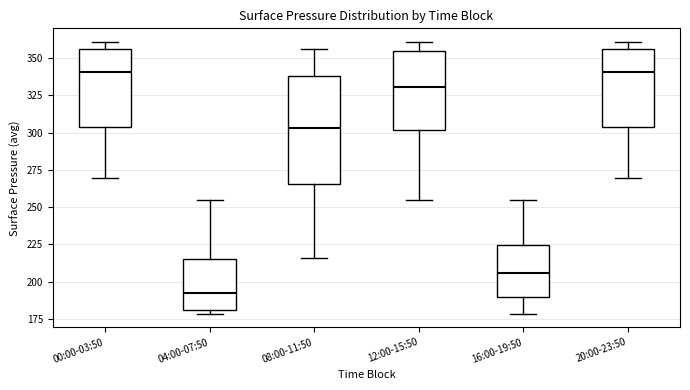

Reading left to right, transcribe this box plot: for each box, give where its median line is, the range the box spans, and where its two whiskers end, as read against the y-axis. The values are not printed on the chart, so give them approximately, as read against the axis.

00:00-03:50: median 340, box 305 to 355, whiskers 270 to 360
04:00-07:50: median 190, box 180 to 215, whiskers 180 (just below the box's lower edge) to 255
08:00-11:50: median 305, box 265 to 340, whiskers 215 to 355
12:00-15:50: median 330, box 300 to 355, whiskers 255 to 360
16:00-19:50: median 205, box 190 to 225, whiskers 180 to 255
20:00-23:50: median 340, box 305 to 355, whiskers 270 to 360